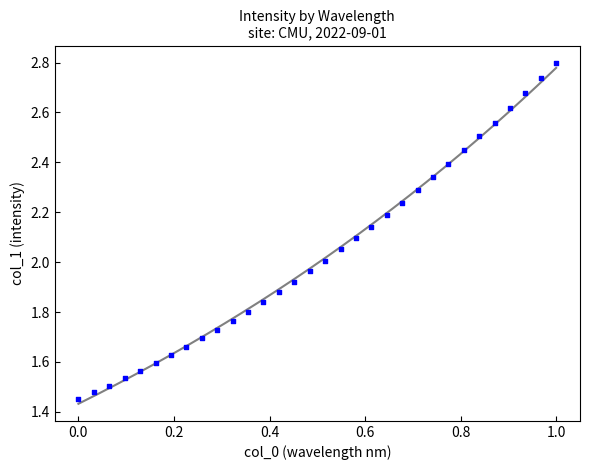

What is the range of X values (max minus min)?

1.0